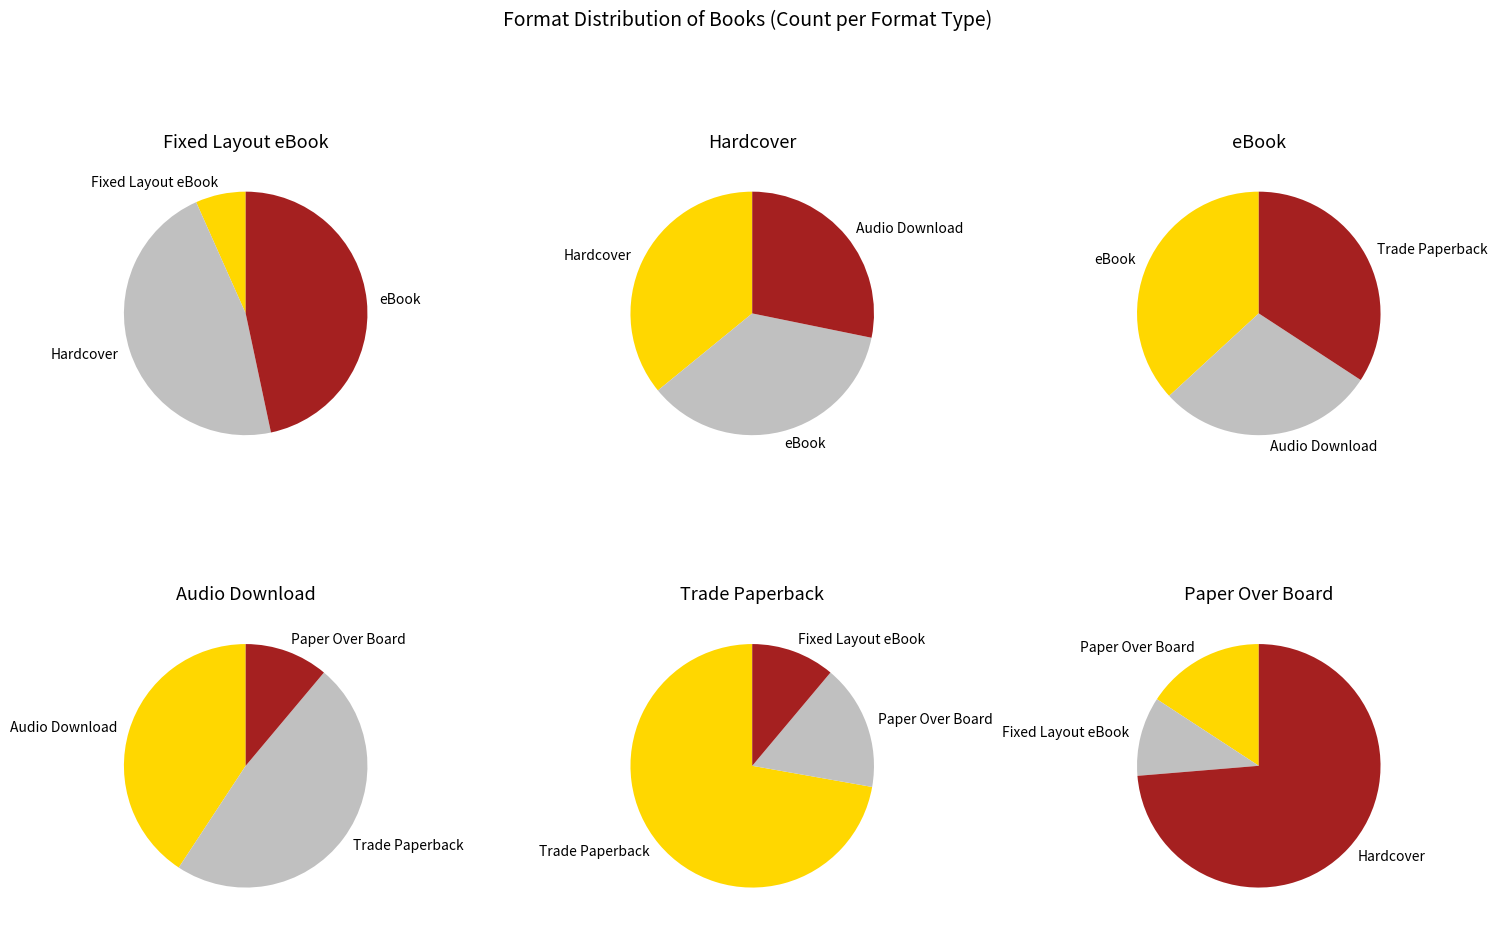

Does Fixed Layout eBook account for over 50% of the chart?

No